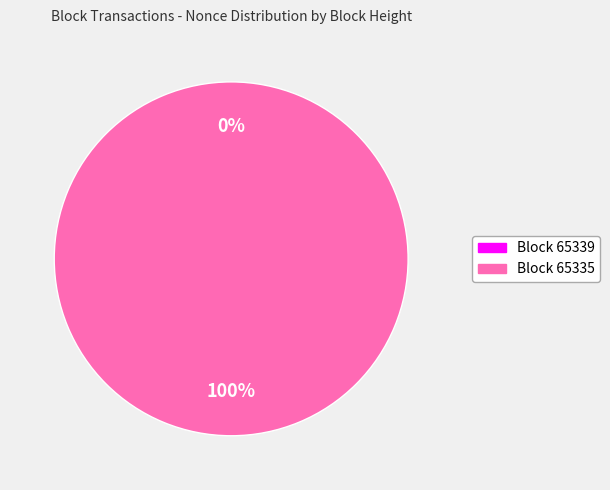

Rank the categories by value from lowest to highest.

65339, 65335